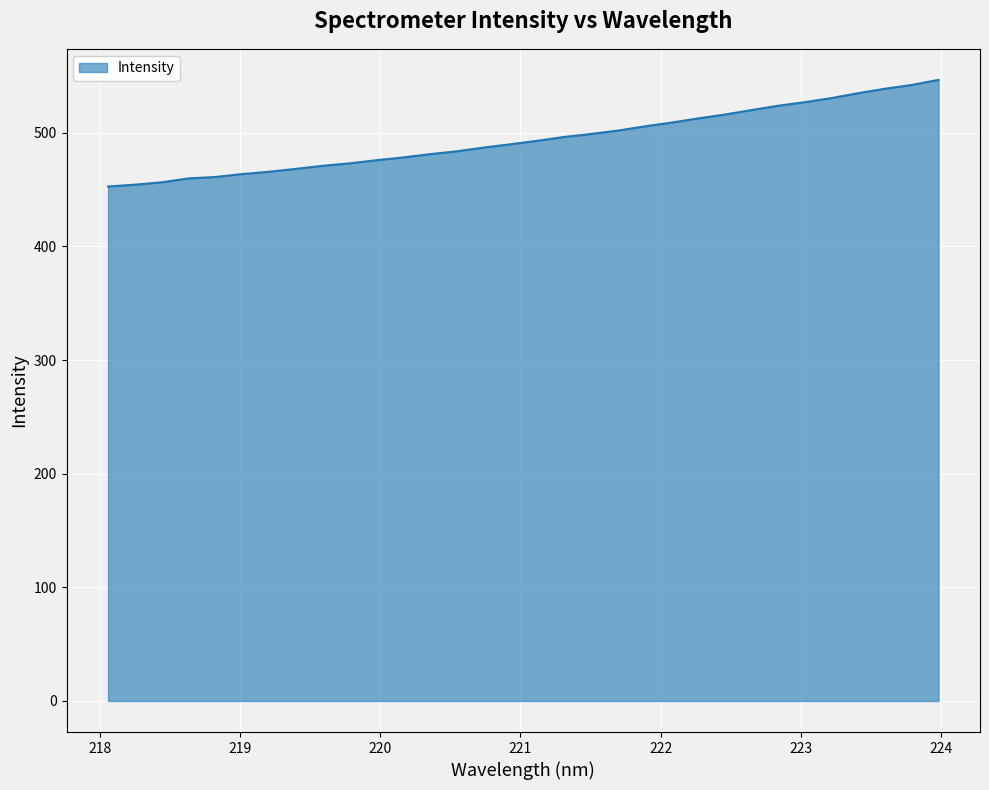

What is the minimum value shown in the chart?

452.7